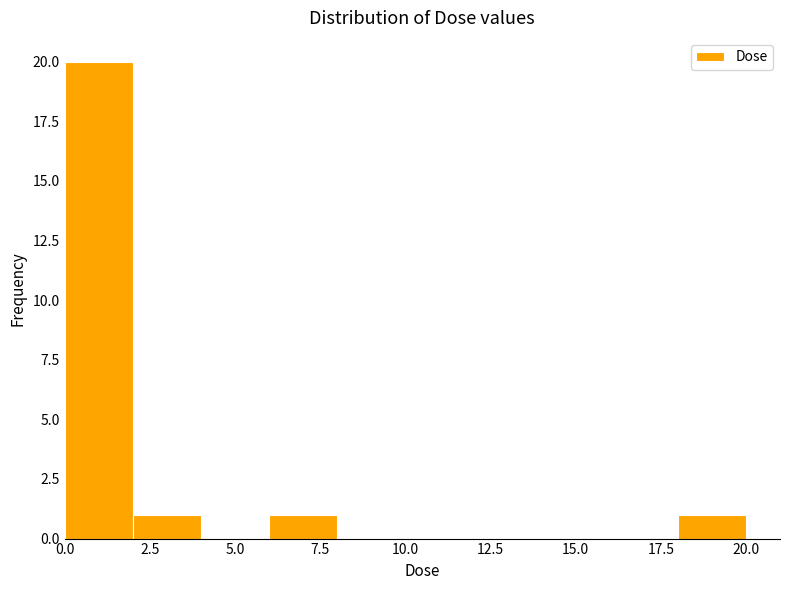

Read against the x-axis, roughly where is the centre of the tallest bar?

1.0